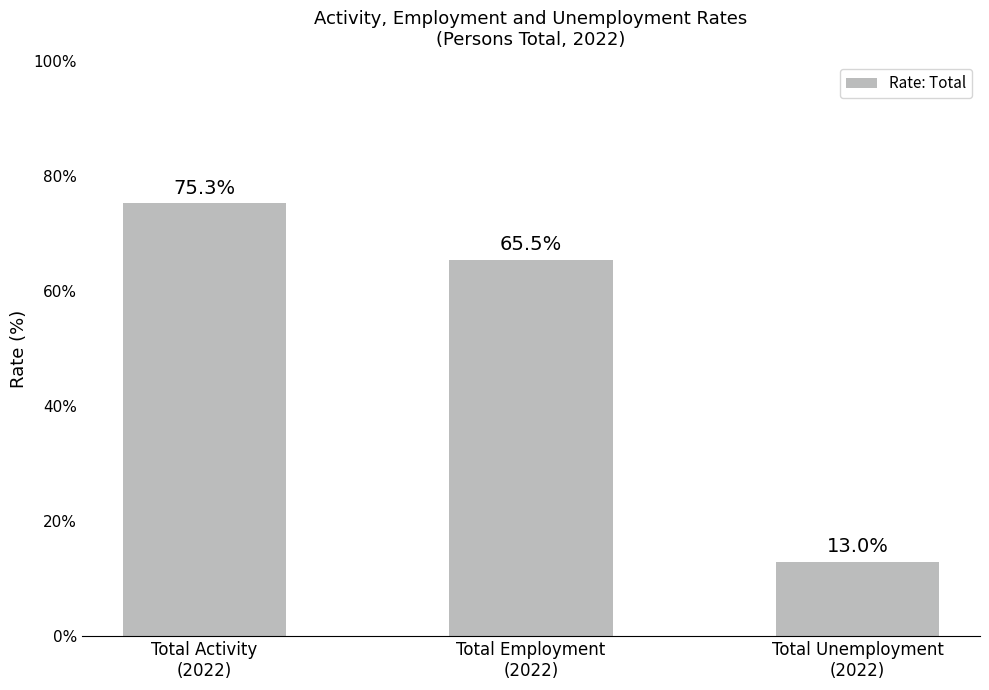

What is the sum of the values at Total Activity
(2022) and Total Employment
(2022)?

140.8